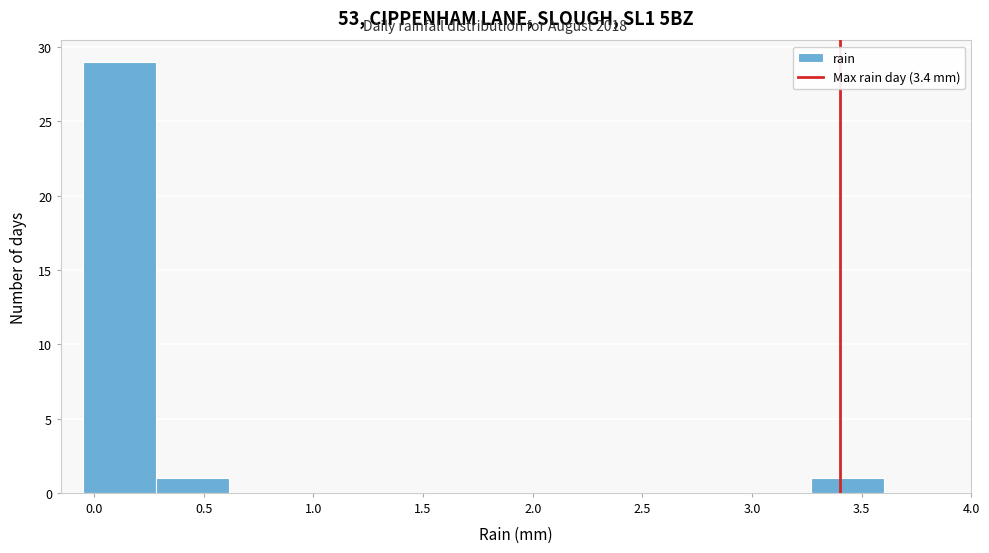

Which range on the x-axis has the tallest bar?

-0.05 to 0.30